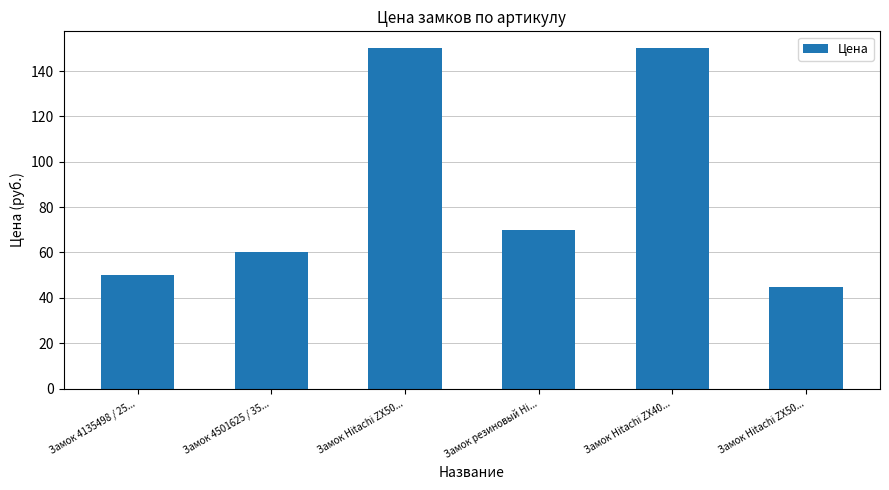

What is the average value?

88